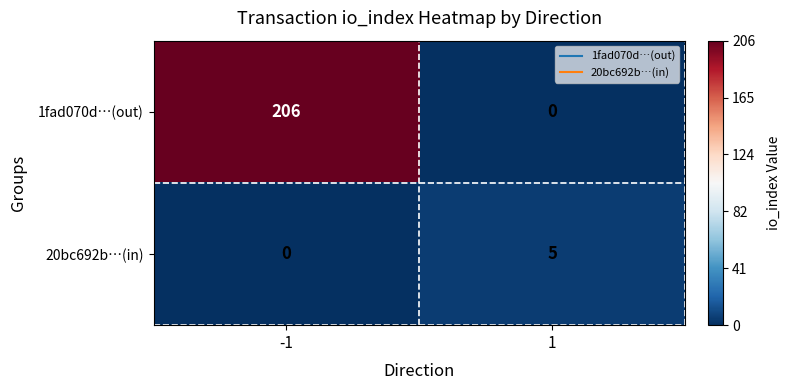

What is the total value across all series at 1?

5